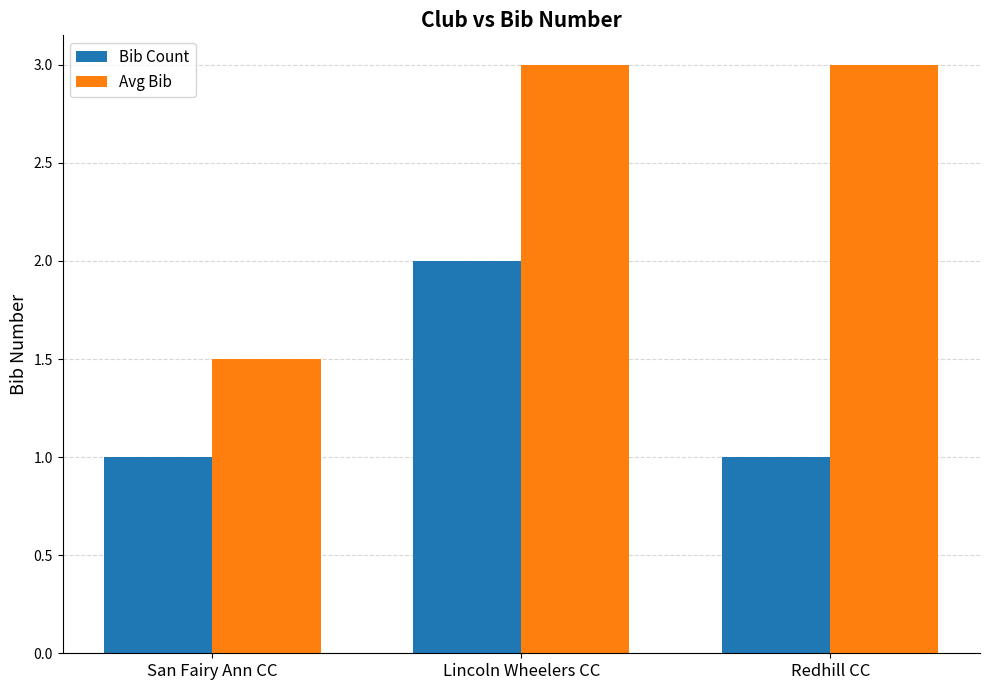

How many groups of bars are there?

3